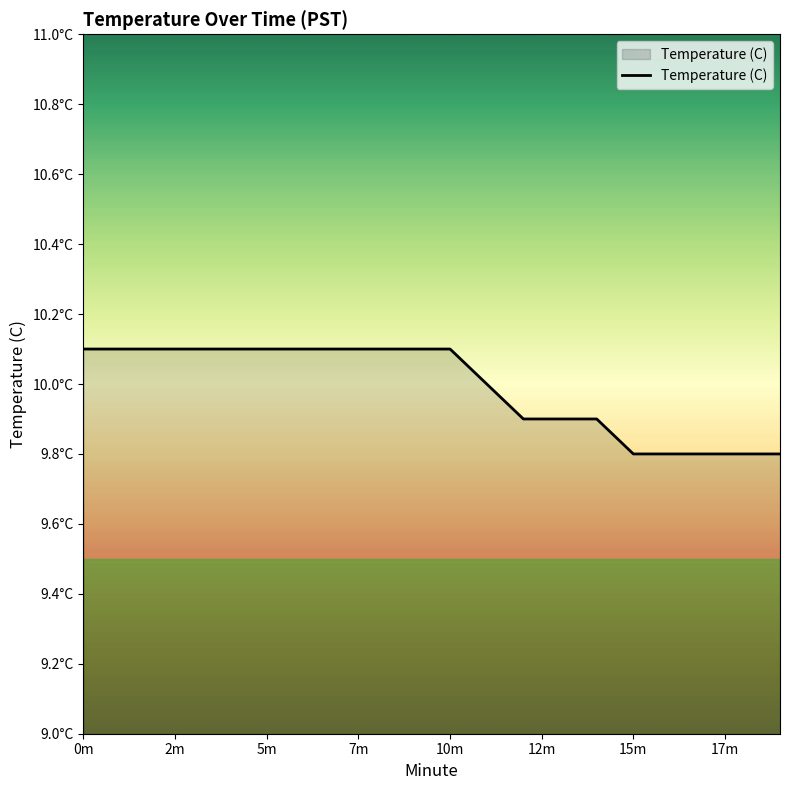

What is the value of the 18th point from the left?

9.8